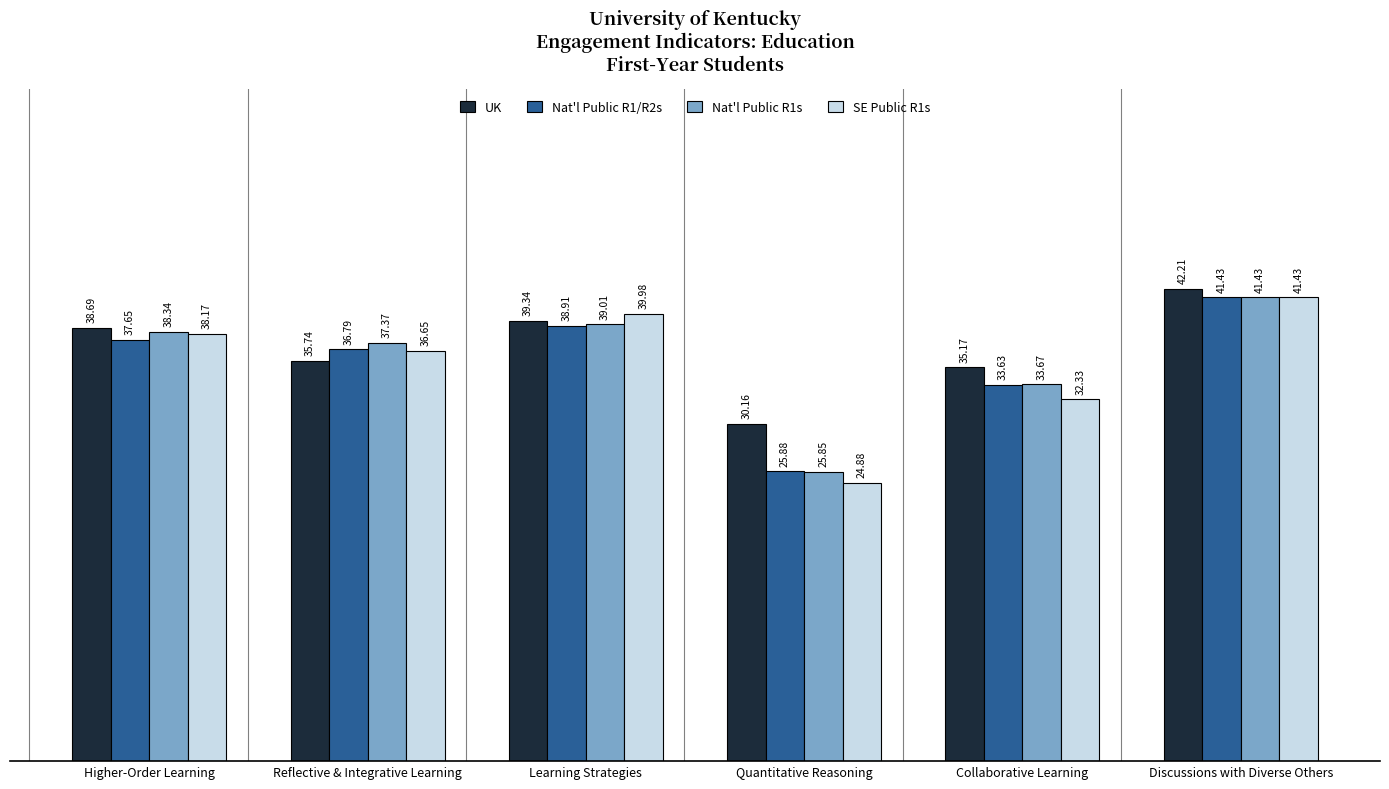

The value of Nat'l Public R1/R2s at Discussions with Diverse Others is 11.7. True or false?

False